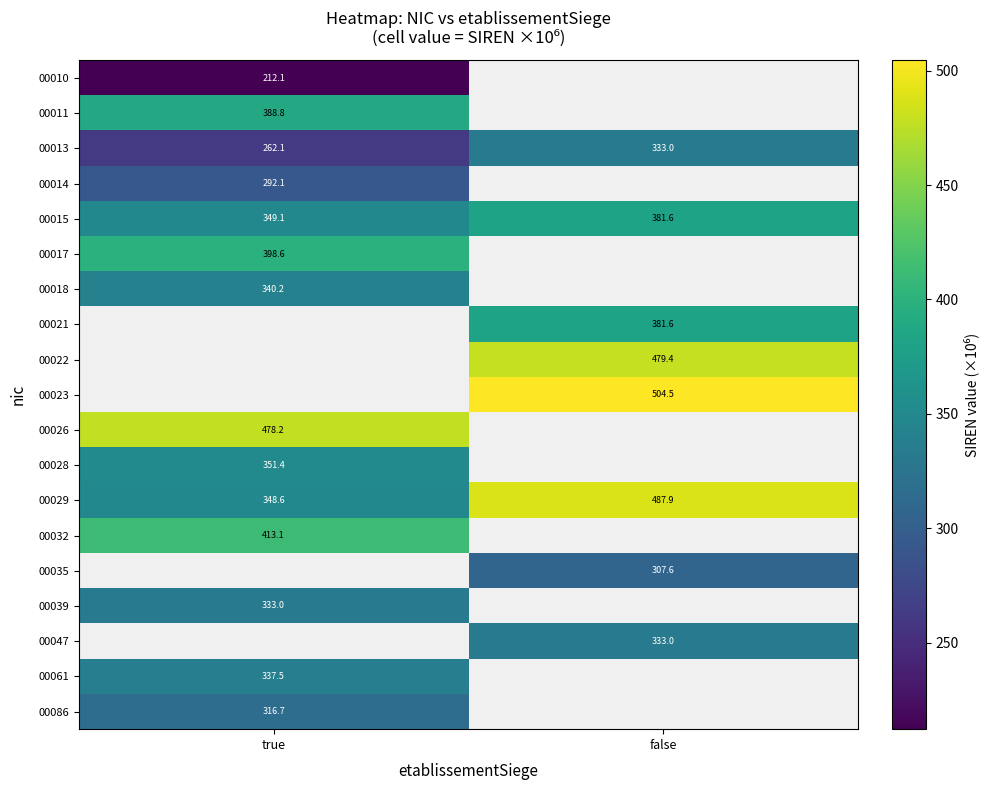

At which label does 00015 first exceed 381?

false